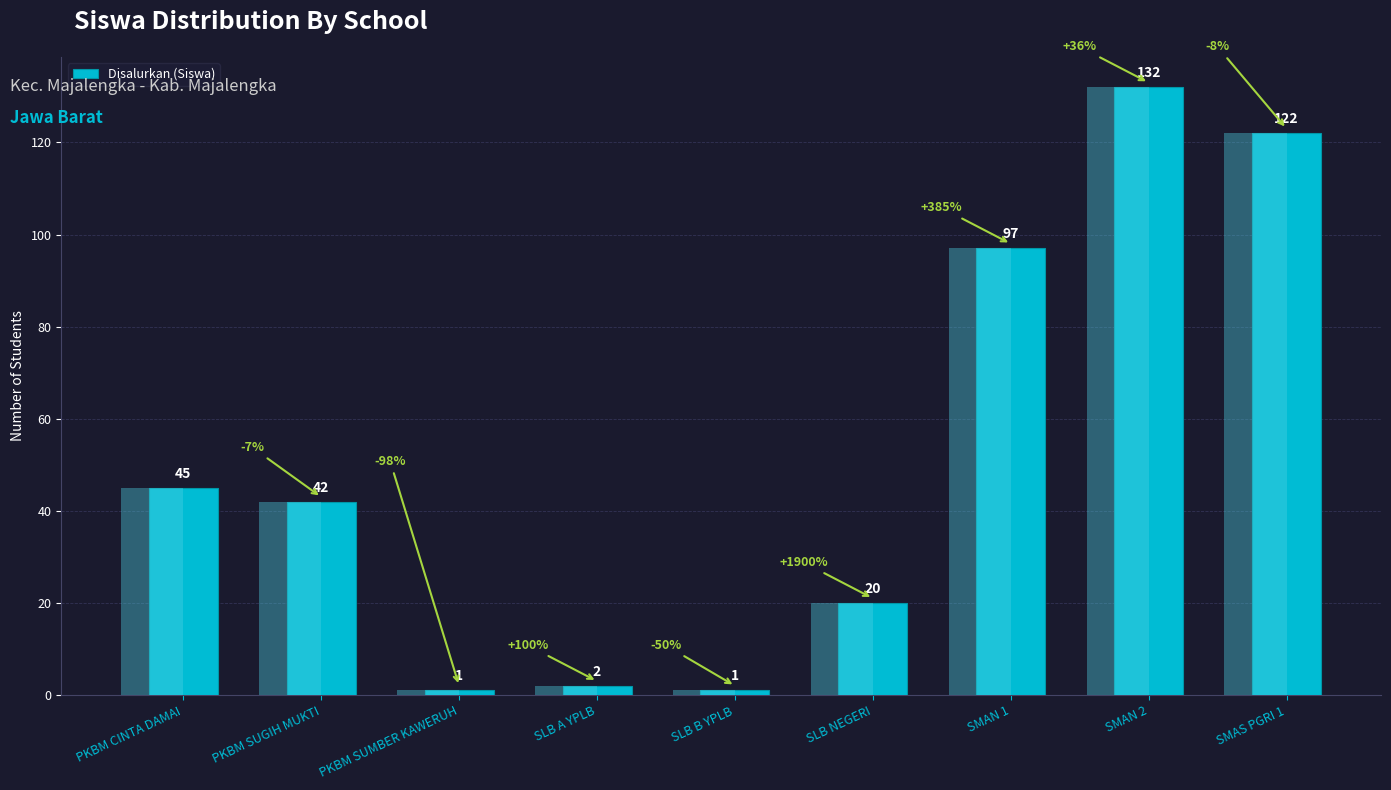

Is it true that the value at PKBM CINTA DAMAI is 20?

False